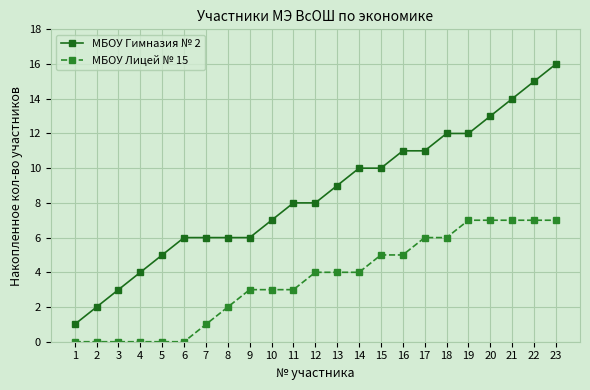

Does the chart have visible grid lines?

Yes